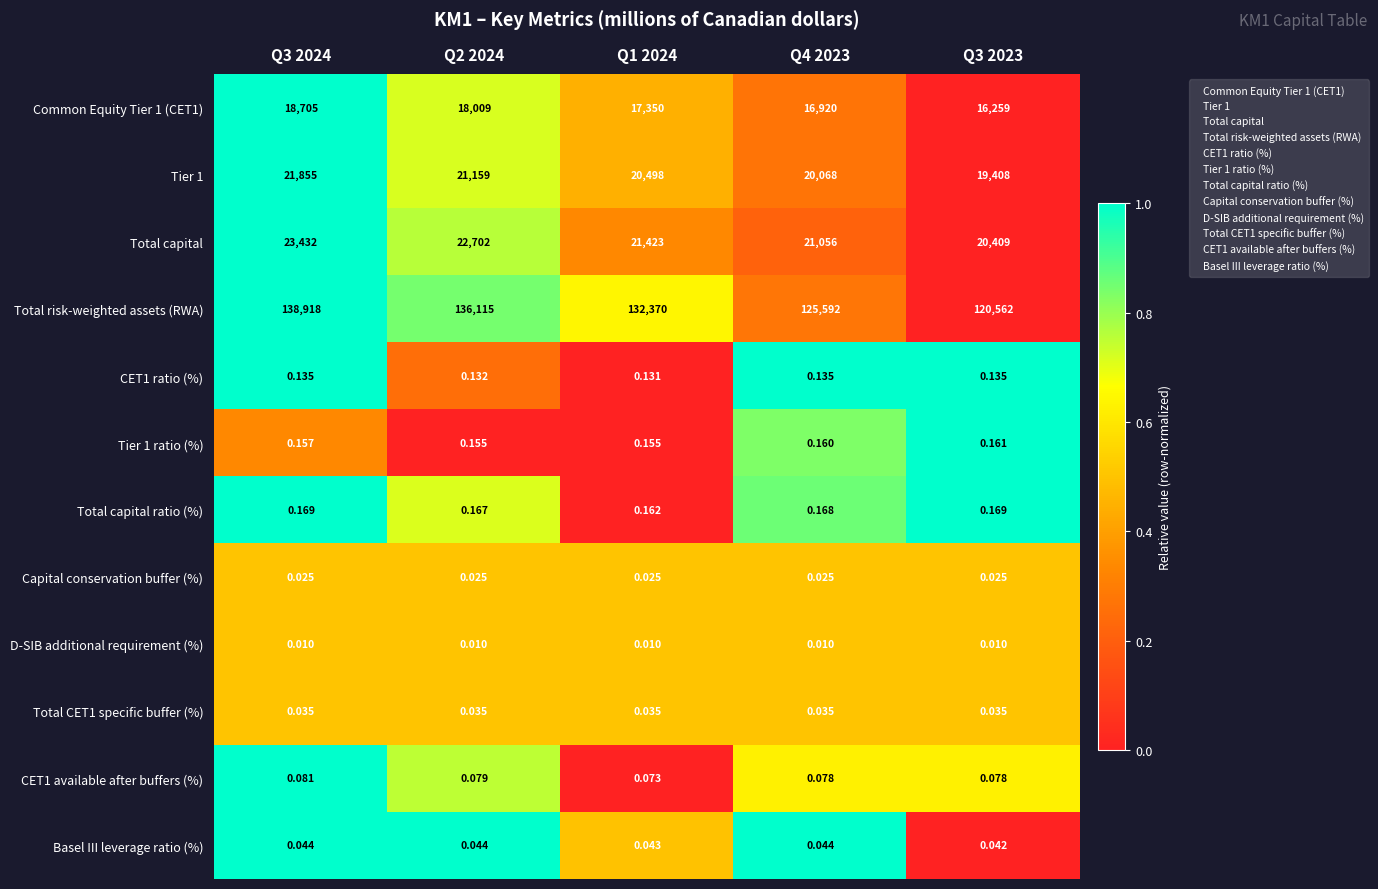

How many data points does each series have?

5